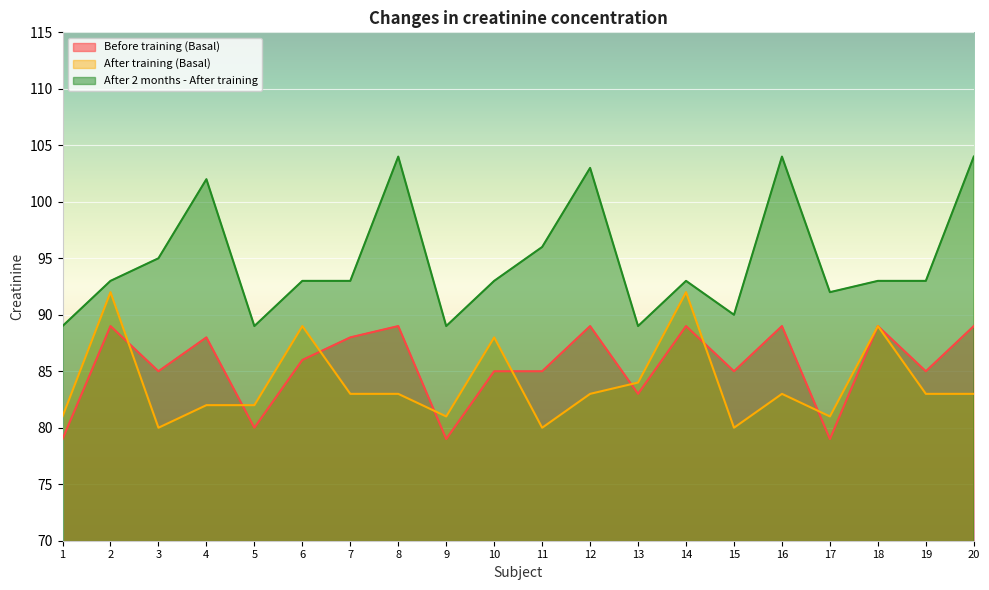

True or false: After 2 months - After training and Before training (Basal) cross at least once.

False